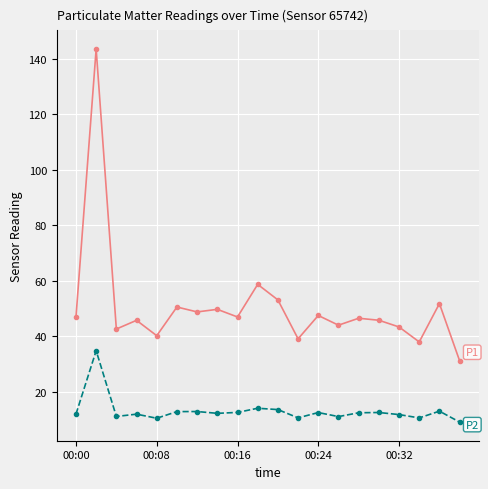

What is the minimum value shown in the chart?

9.0